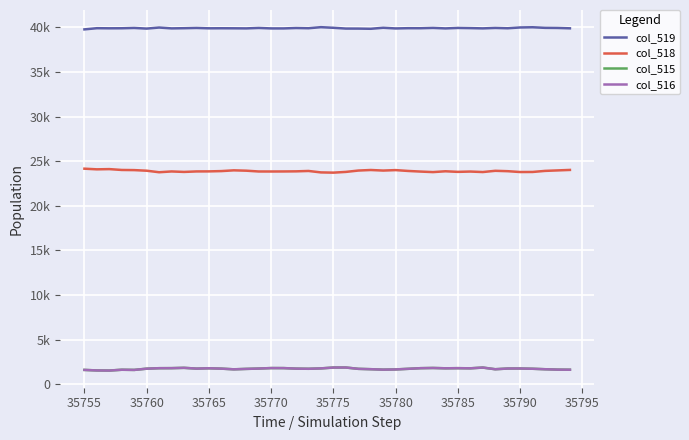

Is this an area chart (filled region under the line)?

No